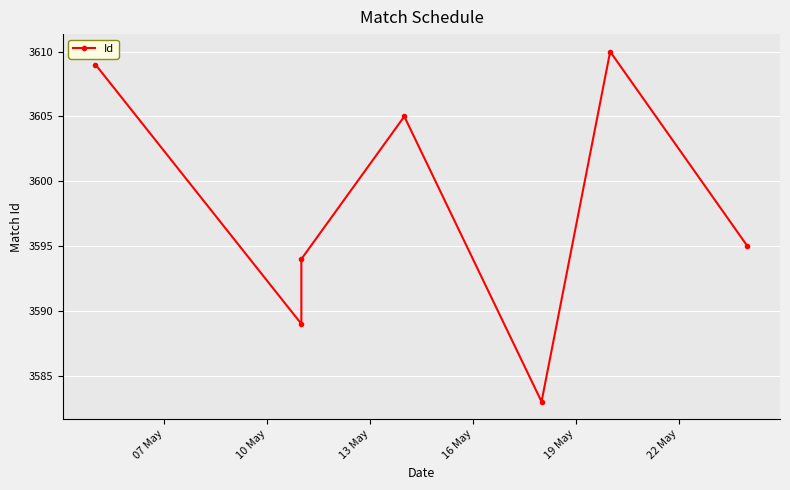

Reading left to right, what are all the values shown in this chart?

3609	3589	3594	3605	3583	3610	3595